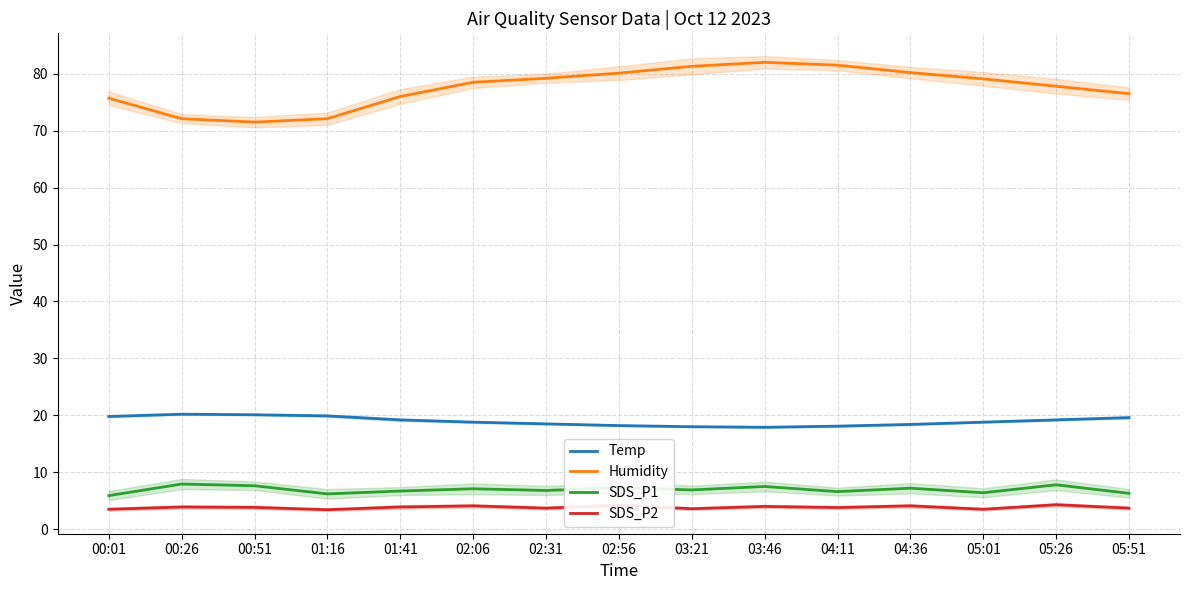

What is the difference between the second highest and minimum values in the SDS_P2 series?

0.8